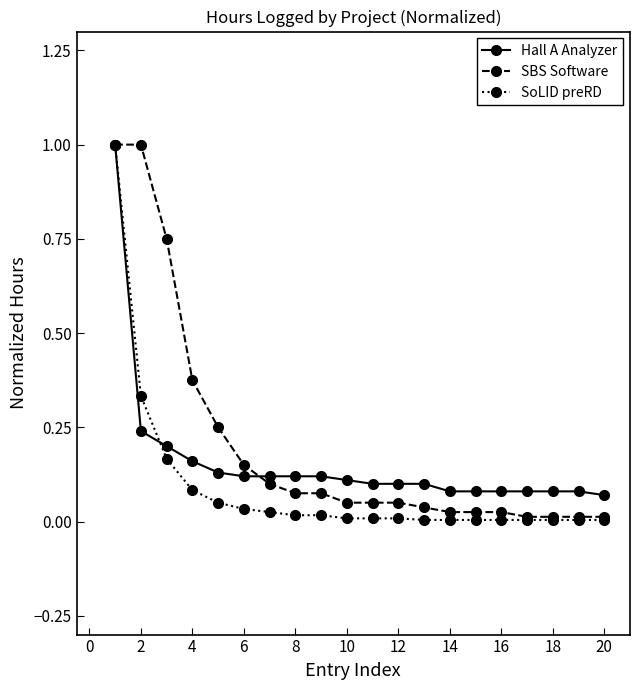

What is the highest value of the Hall A Analyzer series?

1.0